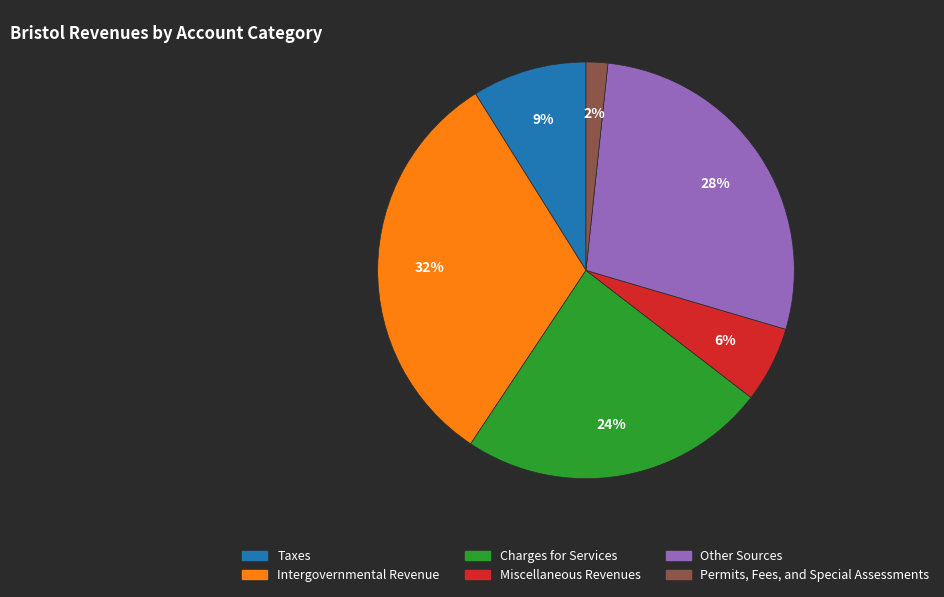

To the nearest percent, what percentage of the pie is Permits, Fees, and Special Assessments?

2%